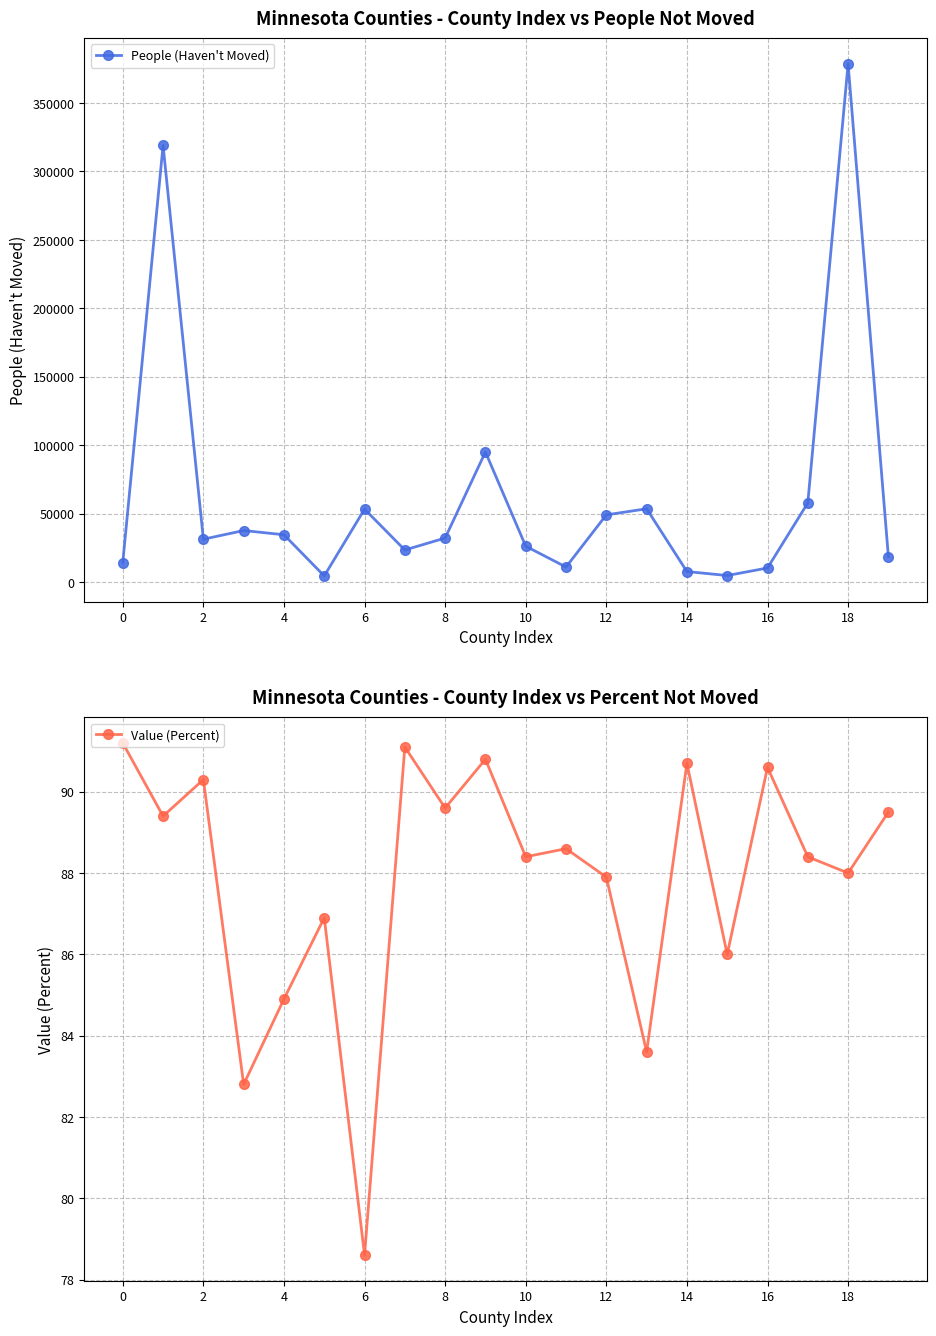

At which category does the chart reach its peak across all series?

18